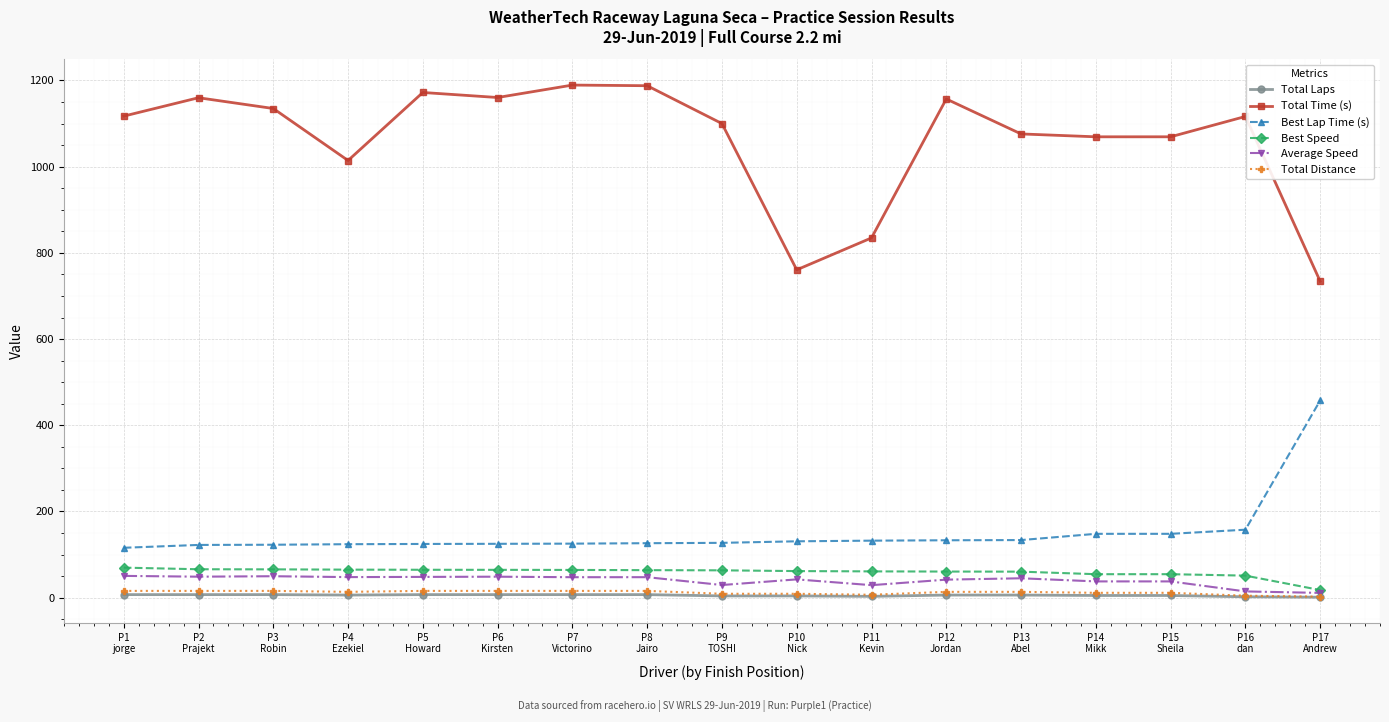

True or false: Best Lap Time (s) and Best Speed cross at least once.

False